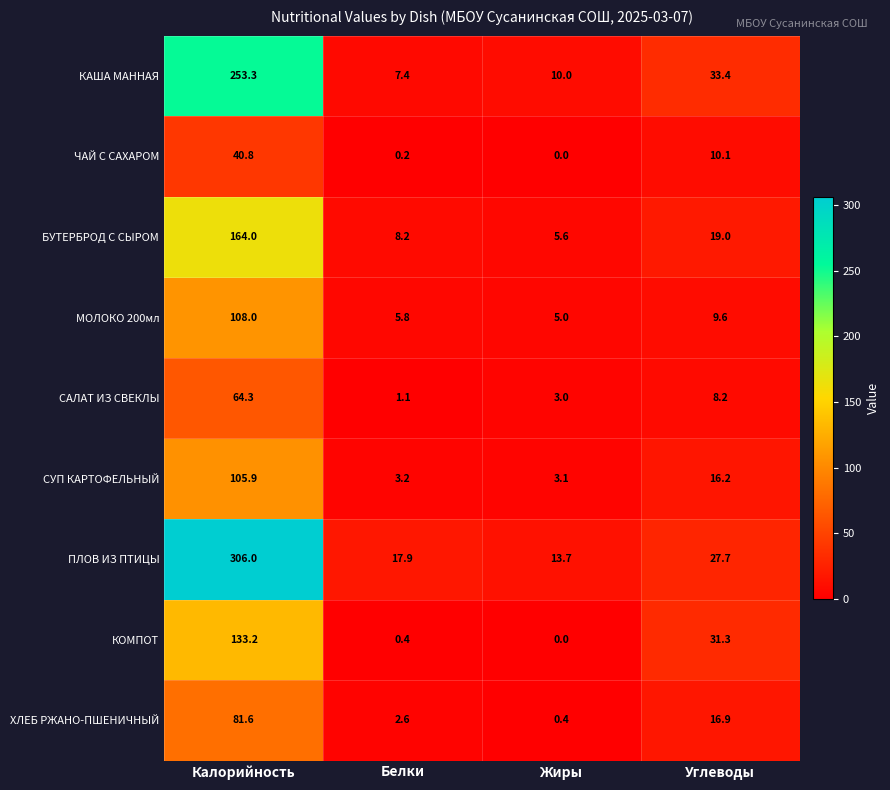

At which category is the sum across all series the highest?

Калорийность